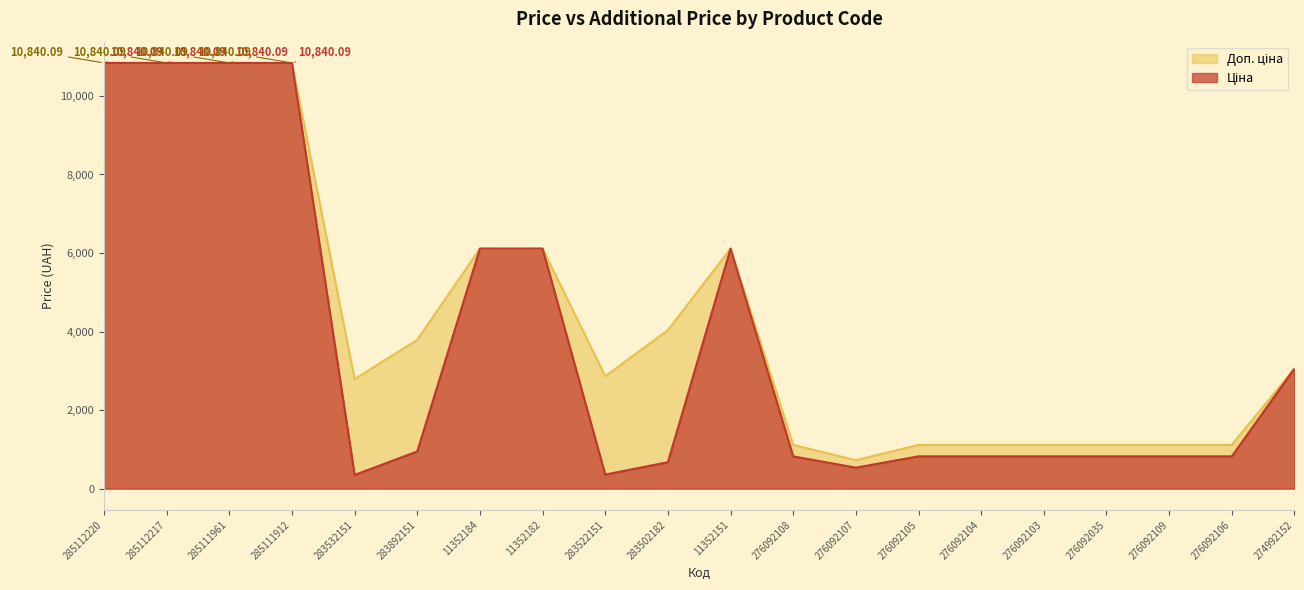

True or false: Ціна has more than 0 interior local peaks.

True